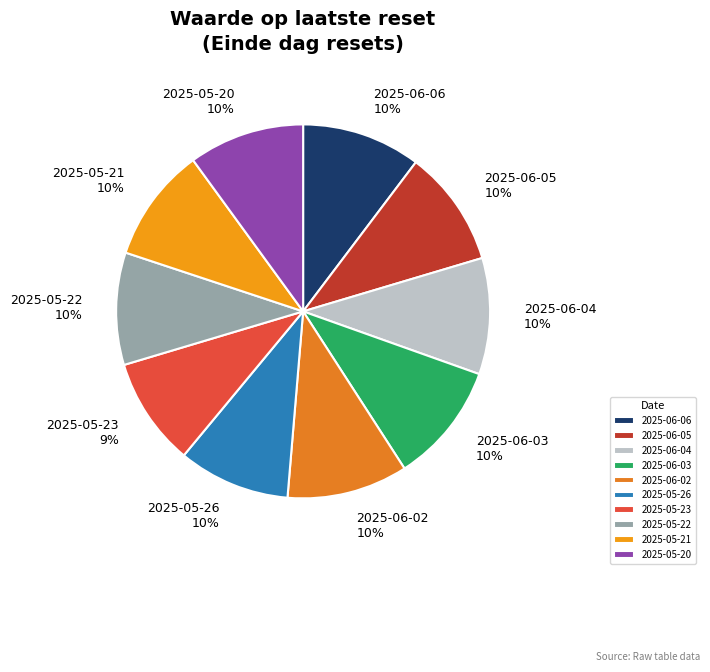

Does 2025-05-23 represent more than half of the total?

No